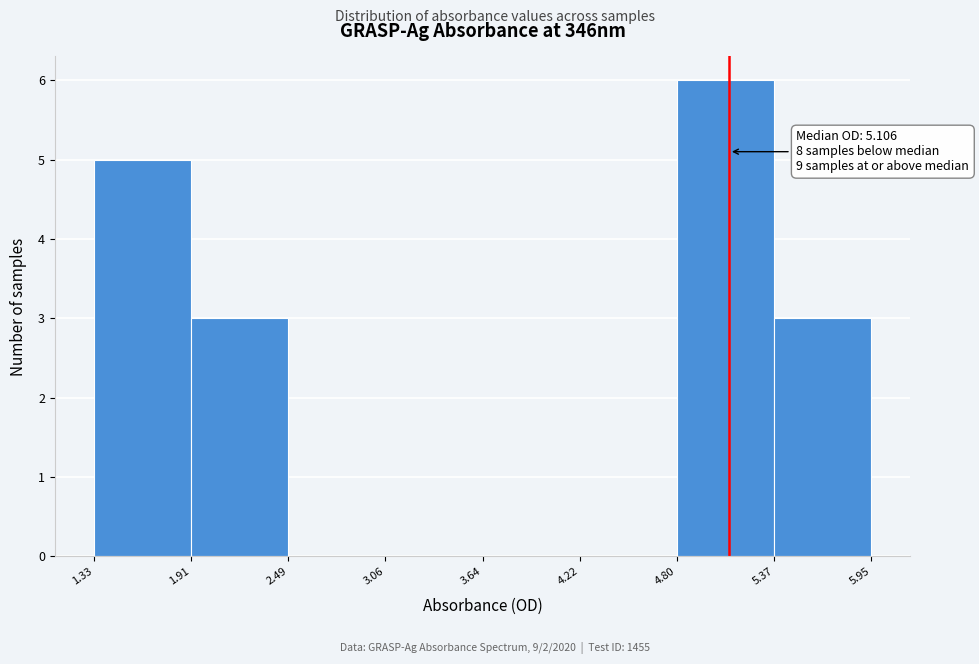

Over which range of the x-axis is the bar tallest?

4.80 to 5.37